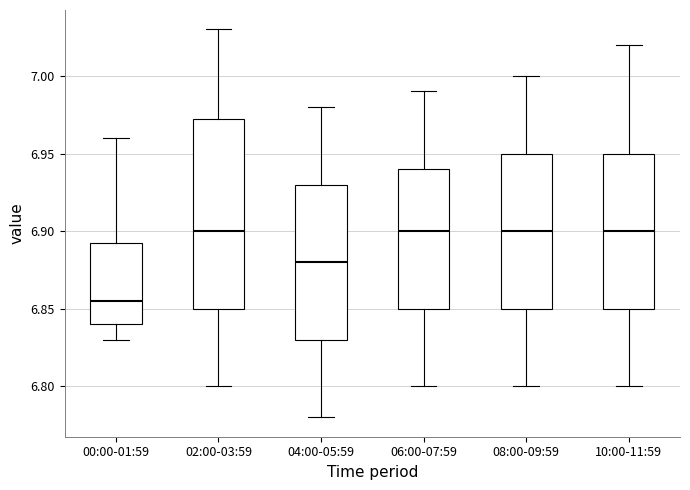

Reading left to right, transcribe this box plot: for each box, give where its median line is, the range the box spans, and where its two whiskers end, as read against the y-axis. The values are not printed on the chart, so give them approximately, as read against the axis.

00:00-01:59: median 6.855, box 6.840 to 6.895, whiskers 6.830 to 6.960
02:00-03:59: median 6.900, box 6.850 to 6.975, whiskers 6.800 to 7.030
04:00-05:59: median 6.880, box 6.830 to 6.930, whiskers 6.780 to 6.980
06:00-07:59: median 6.900, box 6.850 to 6.940, whiskers 6.800 to 6.990
08:00-09:59: median 6.900, box 6.850 to 6.950, whiskers 6.800 to 7.000
10:00-11:59: median 6.900, box 6.850 to 6.950, whiskers 6.800 to 7.020